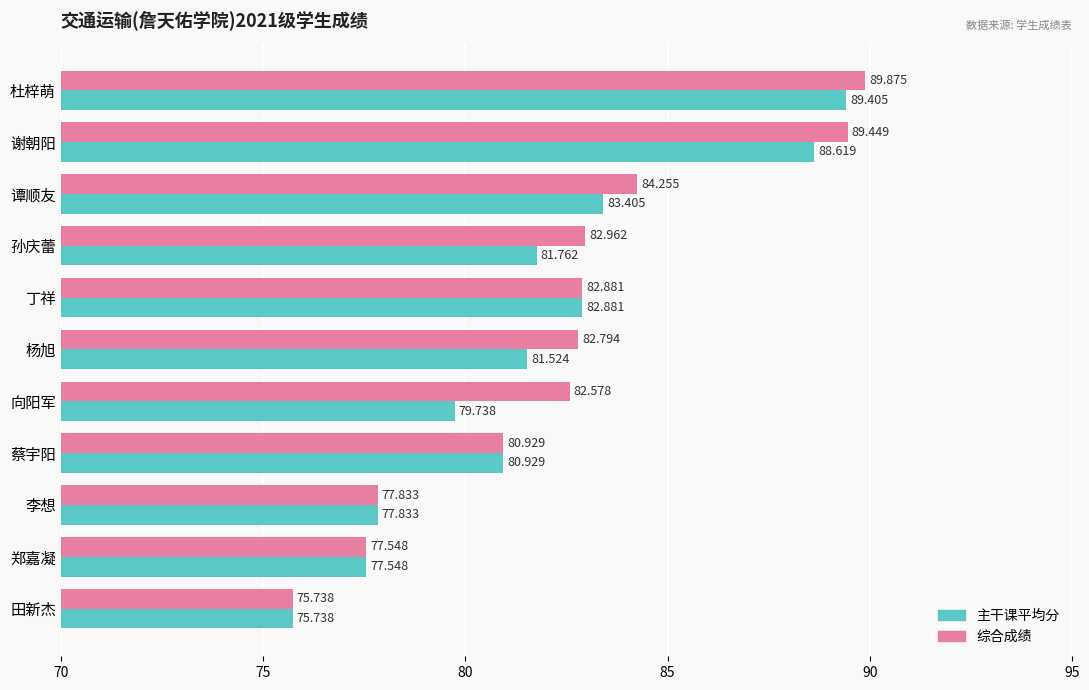

What are all the series names shown in the legend?

主干课平均分, 综合成绩